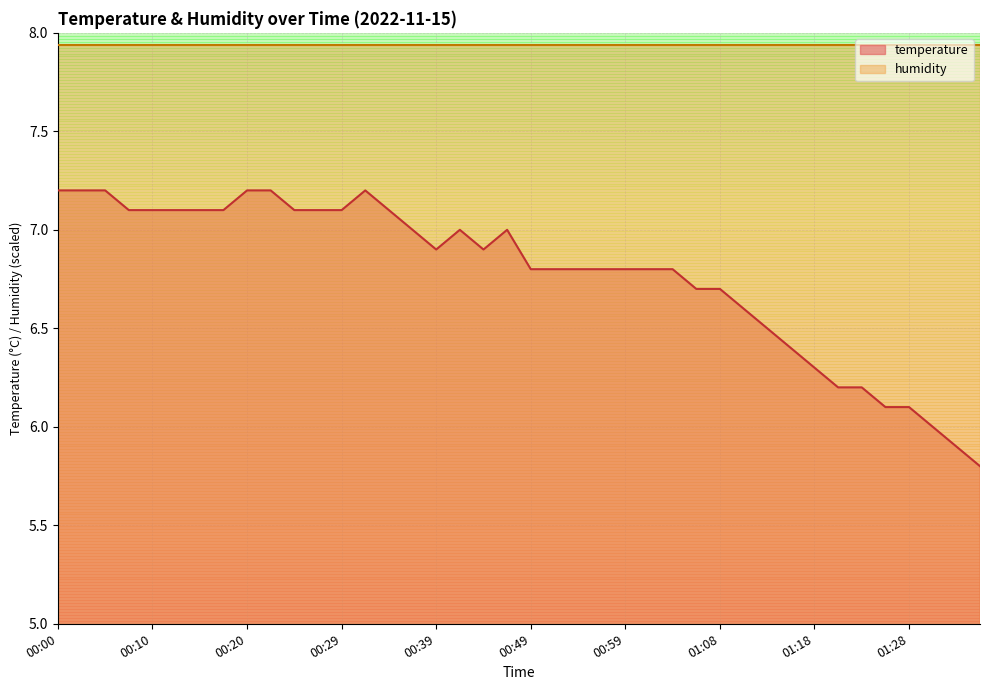

How many data points are above 6?

37